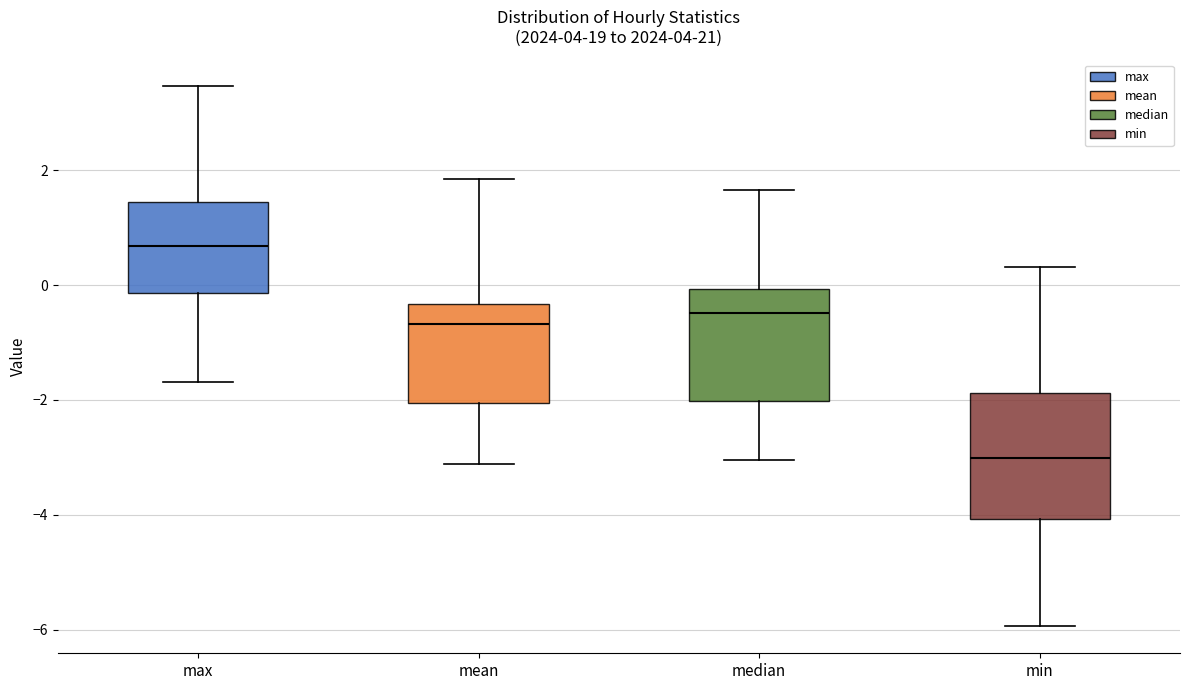

Which box is the tallest, from its lower edge to its upper edge?

min